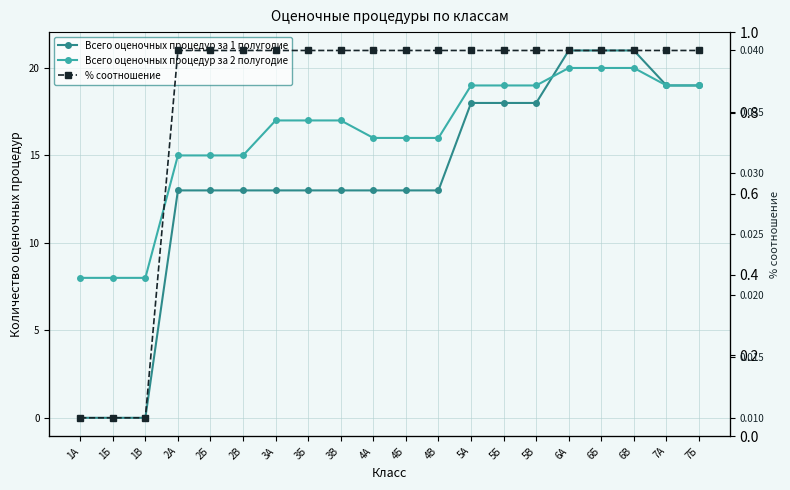

Rank the categories by Всего оценочных процедур за 2 полугодие value from lowest to highest.

1А, 1Б, 1В, 2А, 2Б, 2В, 4А, 4Б, 4В, 3А, 3Б, 3В, 5А, 5Б, 5В, 7А, 7Б, 6А, 6Б, 6В